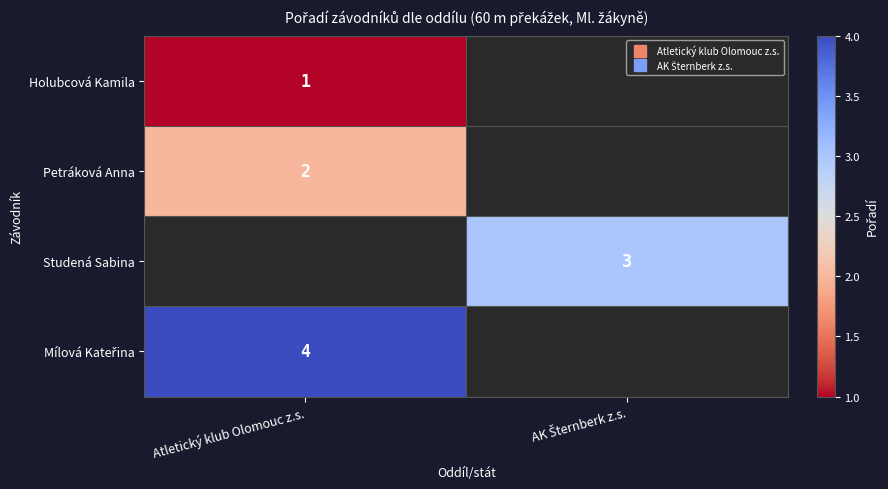

Which series has the widest spread of values?

Holubcová Kamila